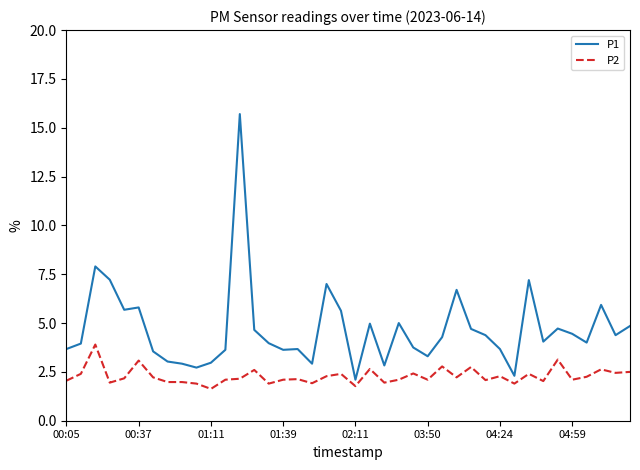

Which series has the widest spread of values?

P1